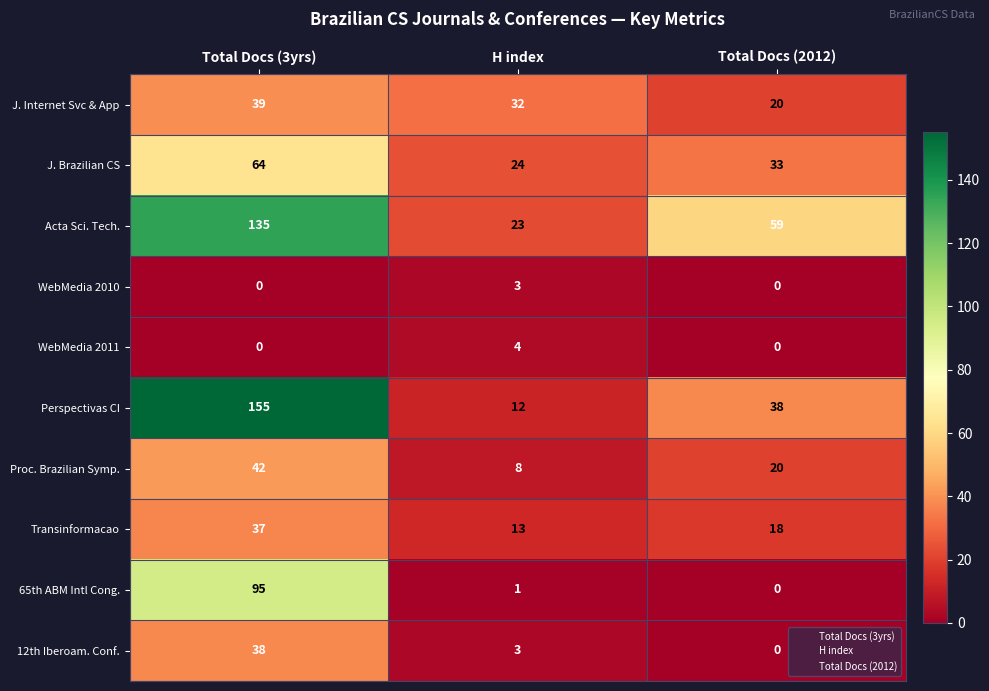

Reading right to left, list all the values displayed in this chart.

J. Internet Svc & App: 20	32	39
J. Brazilian CS: 33	24	64
Acta Sci. Tech.: 59	23	135
WebMedia 2010: 0	3	0
WebMedia 2011: 0	4	0
Perspectivas CI: 38	12	155
Proc. Brazilian Symp.: 20	8	42
Transinformacao: 18	13	37
65th ABM Intl Cong.: 0	1	95
12th Iberoam. Conf.: 0	3	38